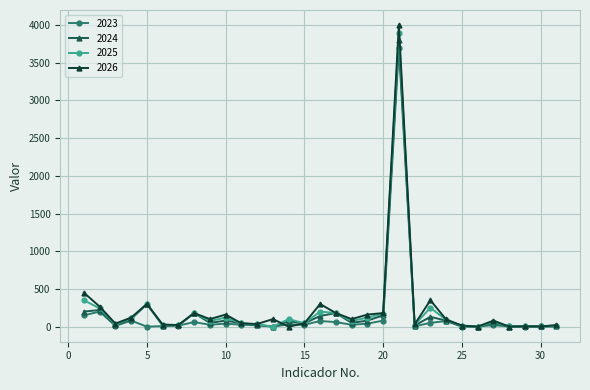

What is the difference between the second highest and minimum values in the 2024 series?

300